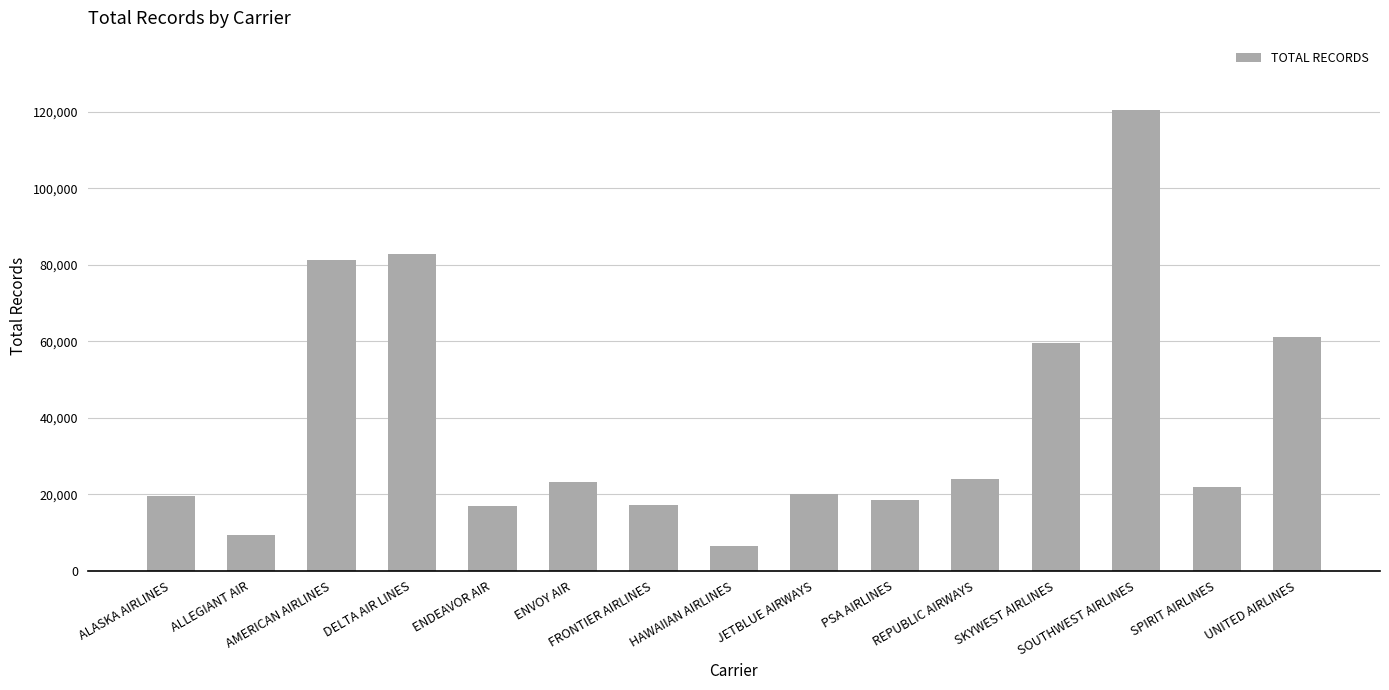

What is the value of the 3rd bar from the left?

81216